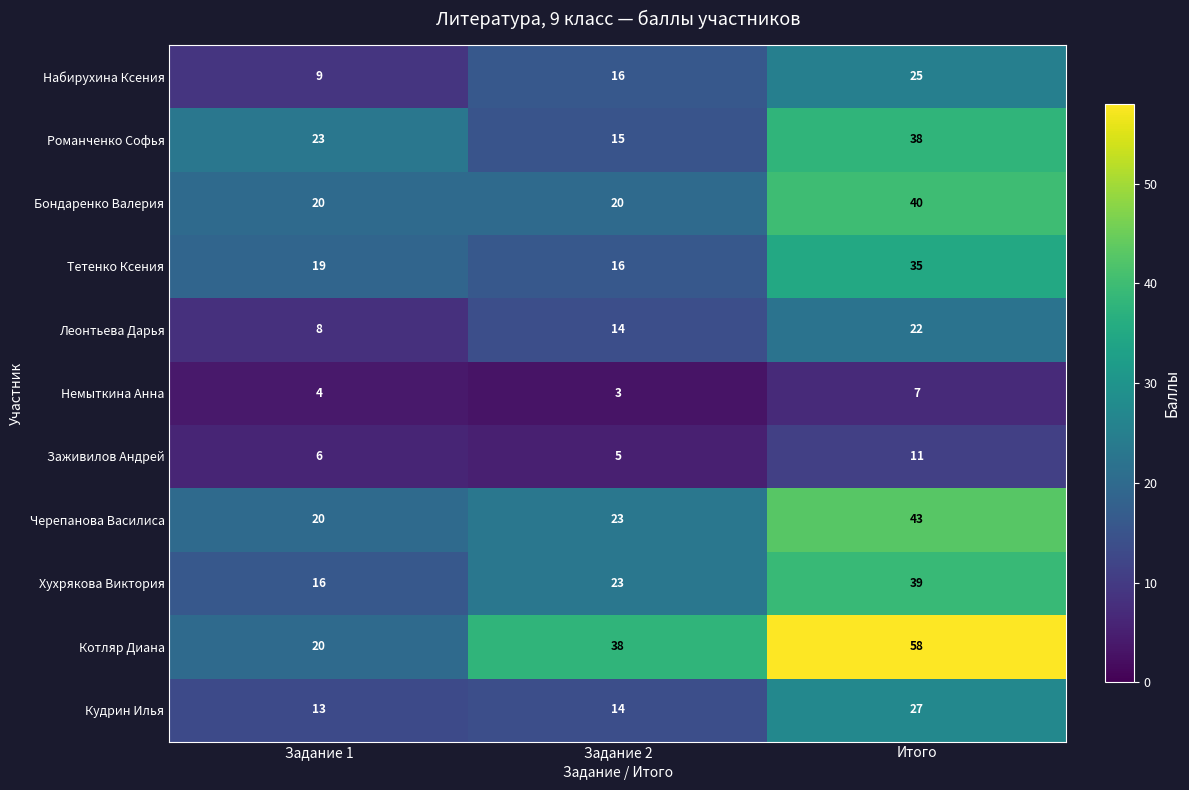

What is the total value across all series at Итого?

345